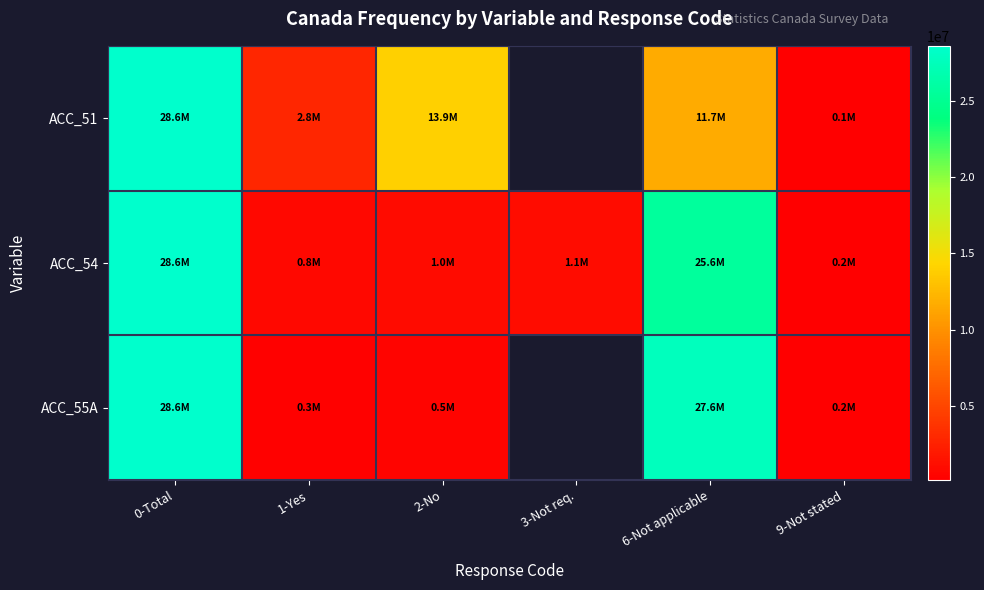

What is the average value of the ACC_54 series?

9531500.0